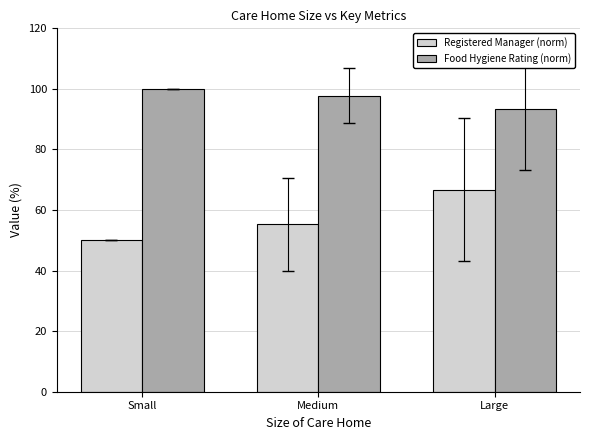

Between Small and Large, which series saw the biggest shift?

Registered Manager (norm)